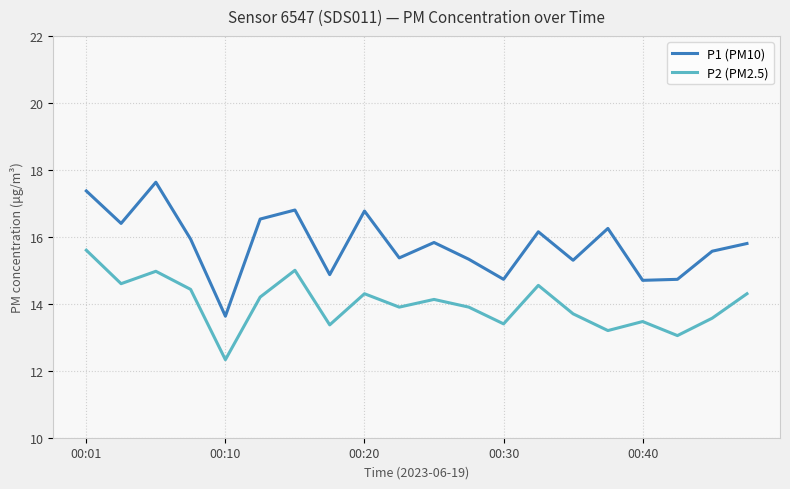

Rank the series by their average value, from highest to lowest.

P1 (PM10), P2 (PM2.5)